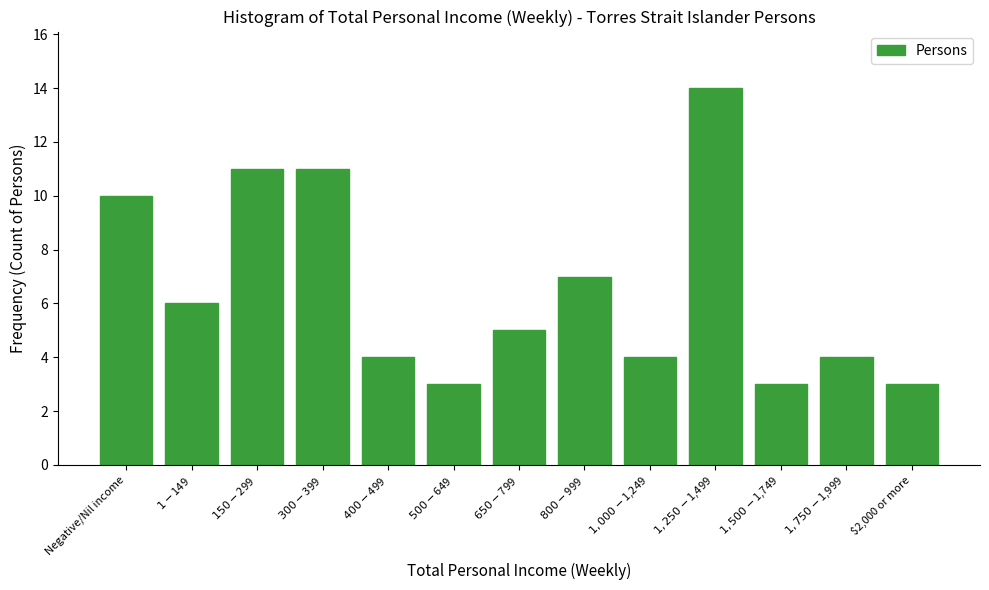

Reading left to right, transcribe all the data shown in this chart.

10	6	11	11	4	3	5	7	4	14	3	4	3